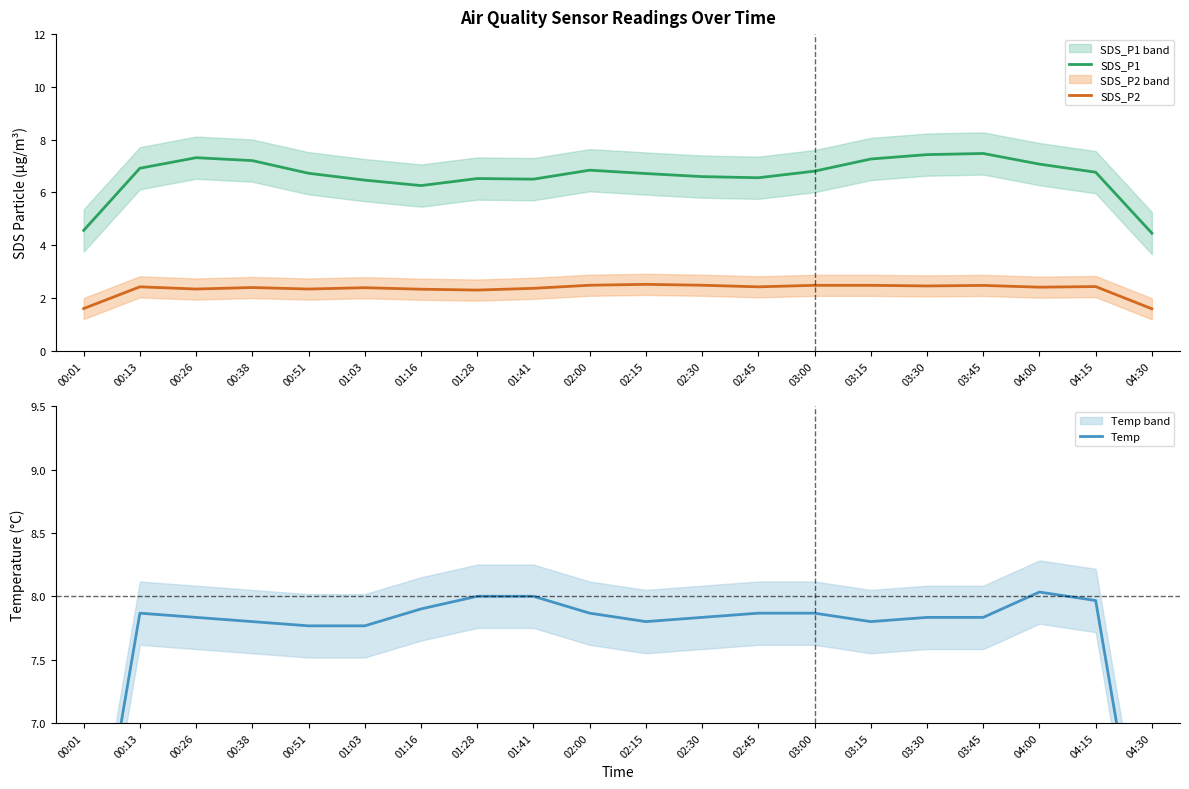

What is the sum of the SDS_P1 values at 00:01 and 02:15?

11.3